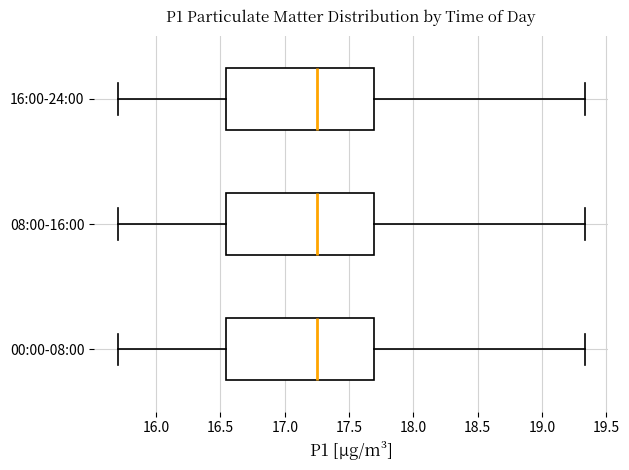

Reading bottom to top, transcribe this box plot: for each box, give where its median line is, the range the box spans, and where its two whiskers end, as read against the x-axis. The values are not printed on the chart, so give them approximately, as read against the axis.

00:00-08:00: median 17.25, box 16.55 to 17.70, whiskers 15.70 to 19.35
08:00-16:00: median 17.25, box 16.55 to 17.70, whiskers 15.70 to 19.35
16:00-24:00: median 17.25, box 16.55 to 17.70, whiskers 15.70 to 19.35